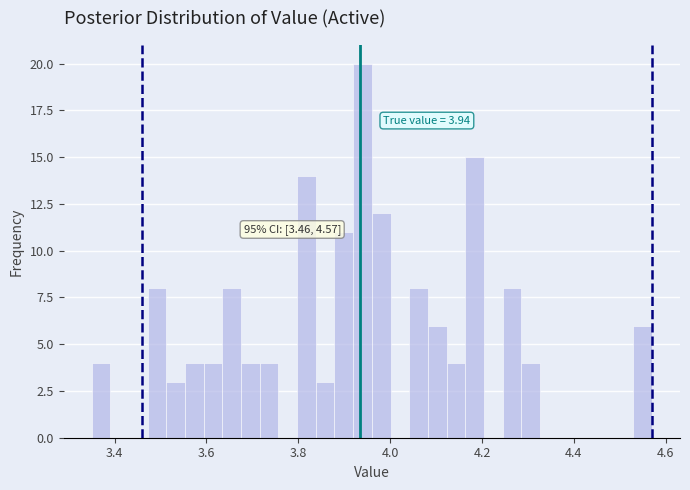

Around what value on the x-axis is the tallest bar? Give the approximate position of its centre, as read against the axis.

3.94